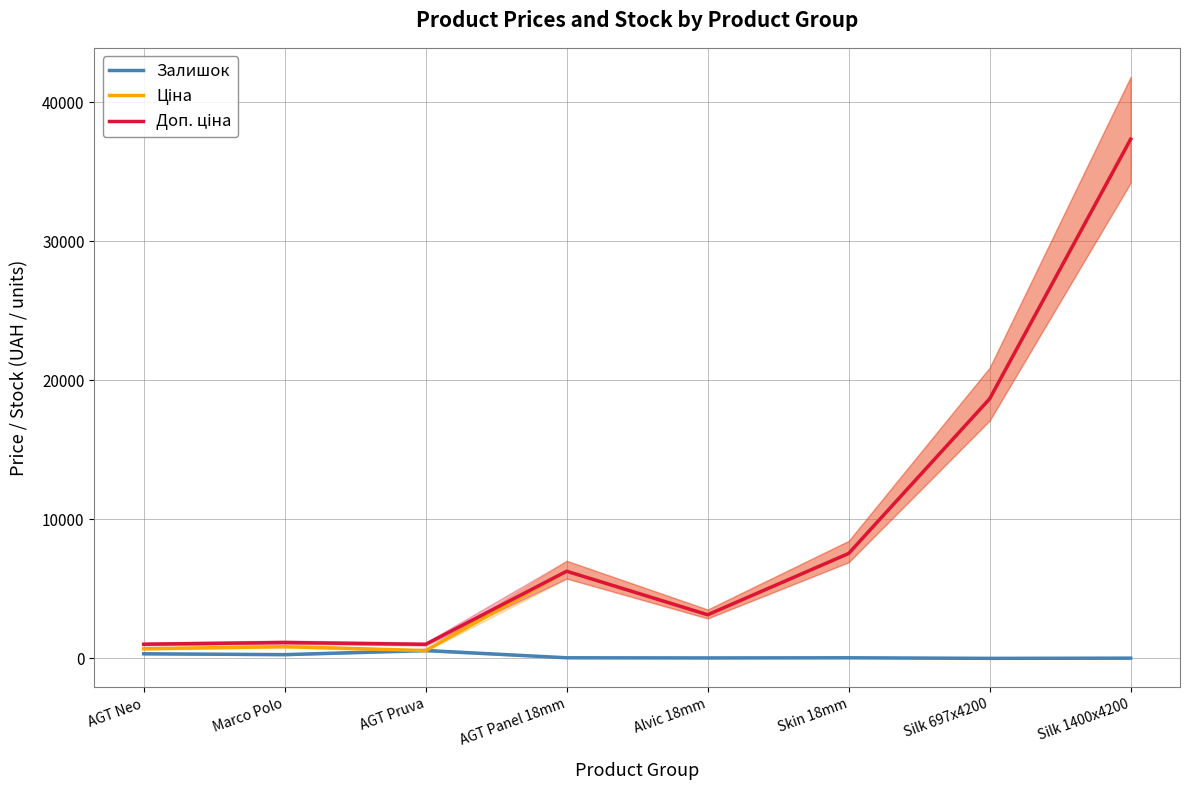

What is the value of the Залишок point at the 8th from the left?

16.0